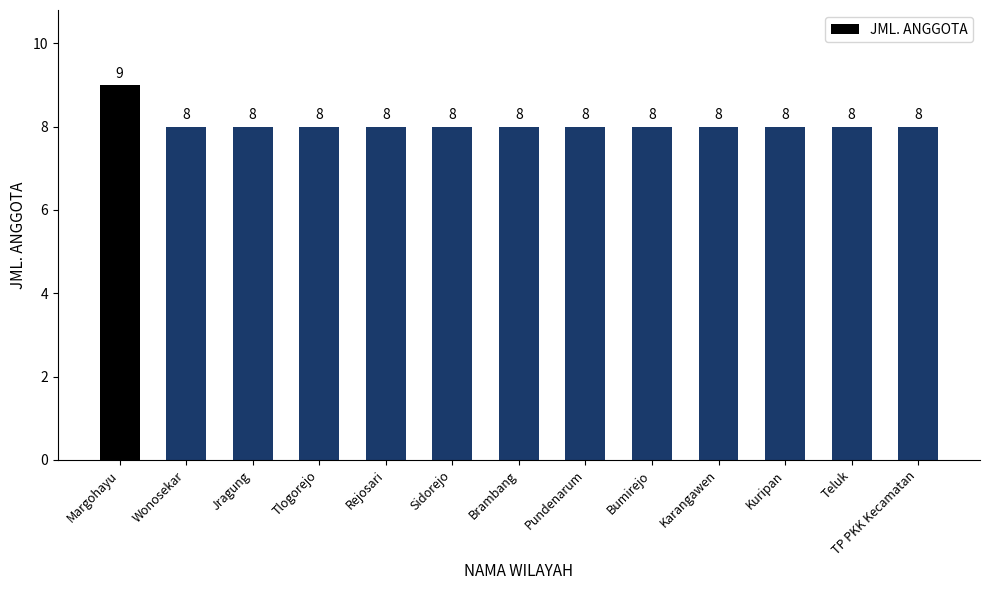

Are the bars grouped side by side (vs. stacked)?

No